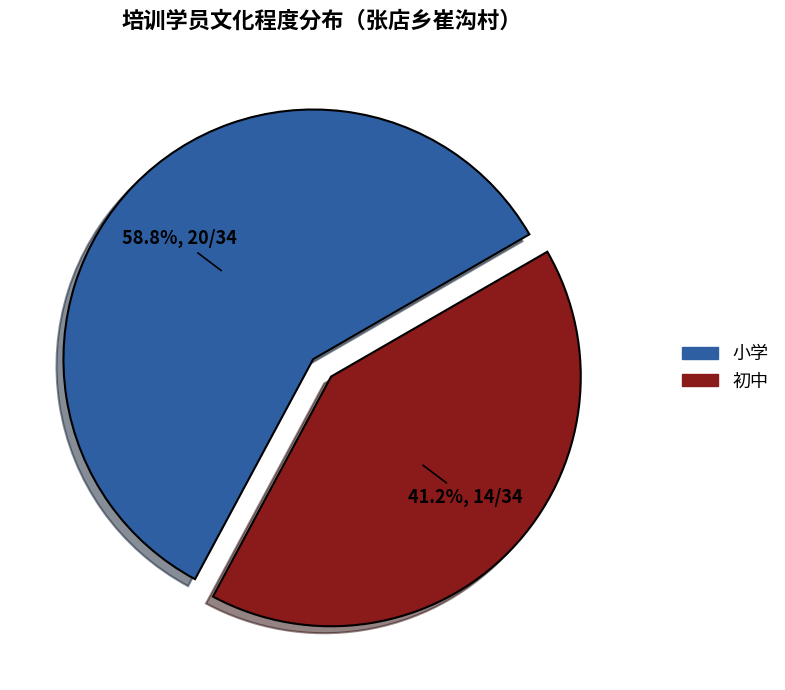

Count the number of slices in the pie.

2